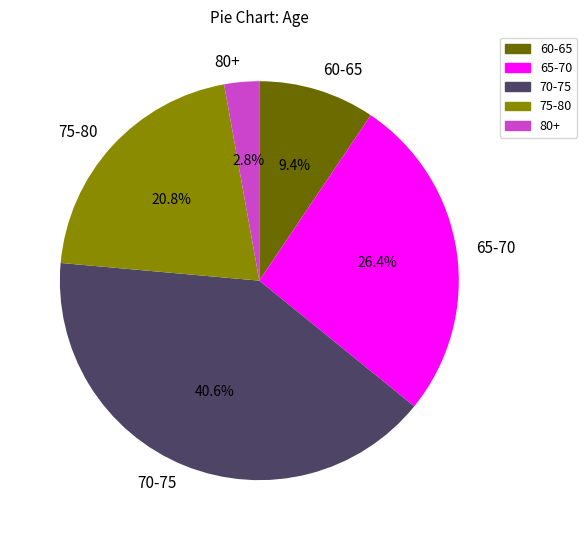

Rank the categories by value from highest to lowest.

70-75, 65-70, 75-80, 60-65, 80+